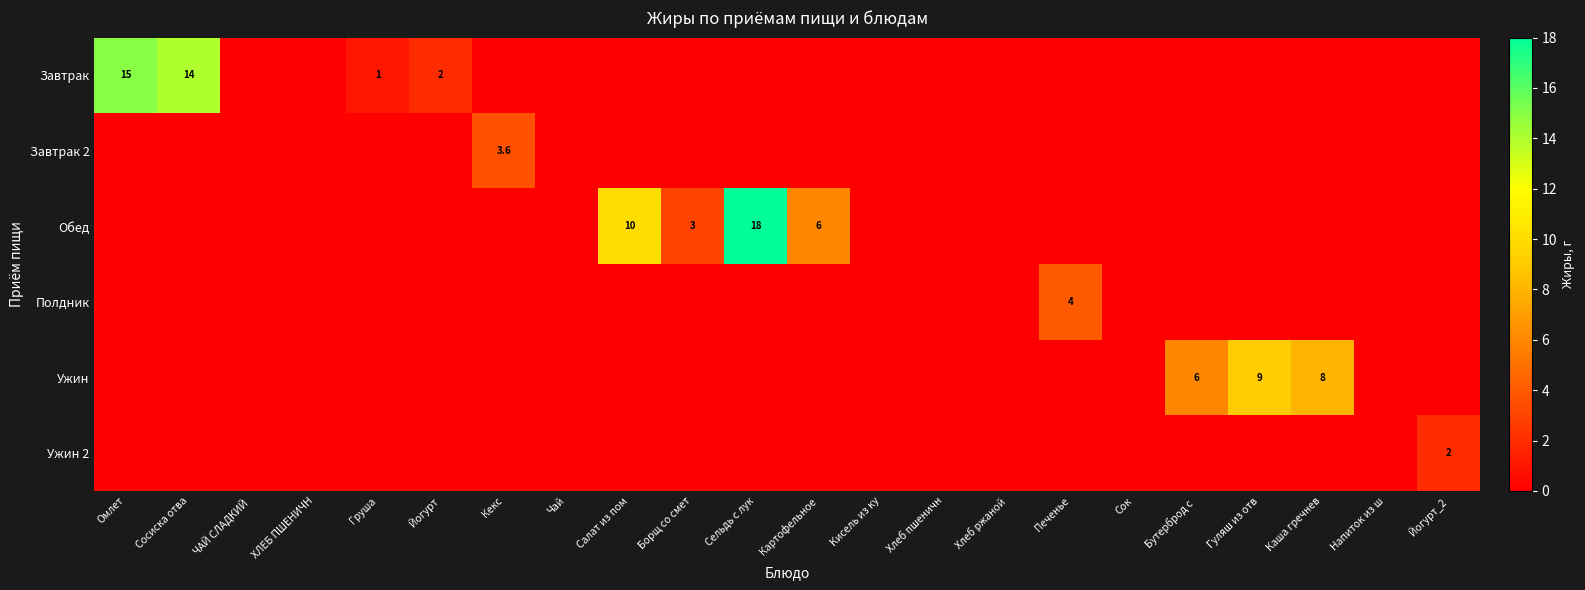

True or false: Завтрак has a value of 15.0 at Омлет.

True